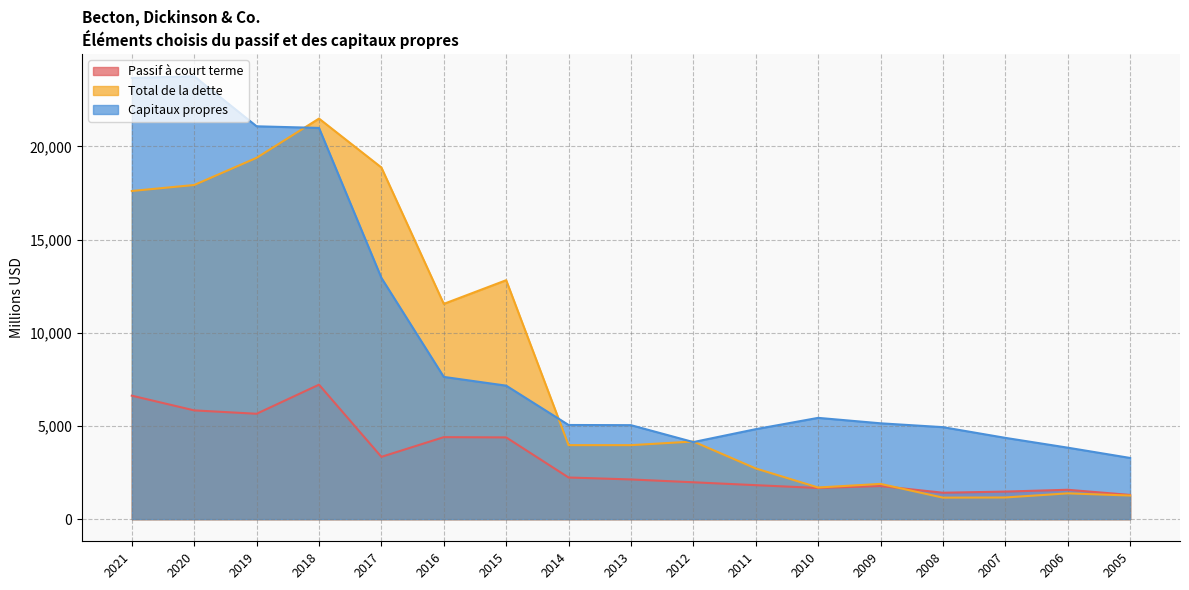

Where does the Total de la dette series first go above 3971?

2021